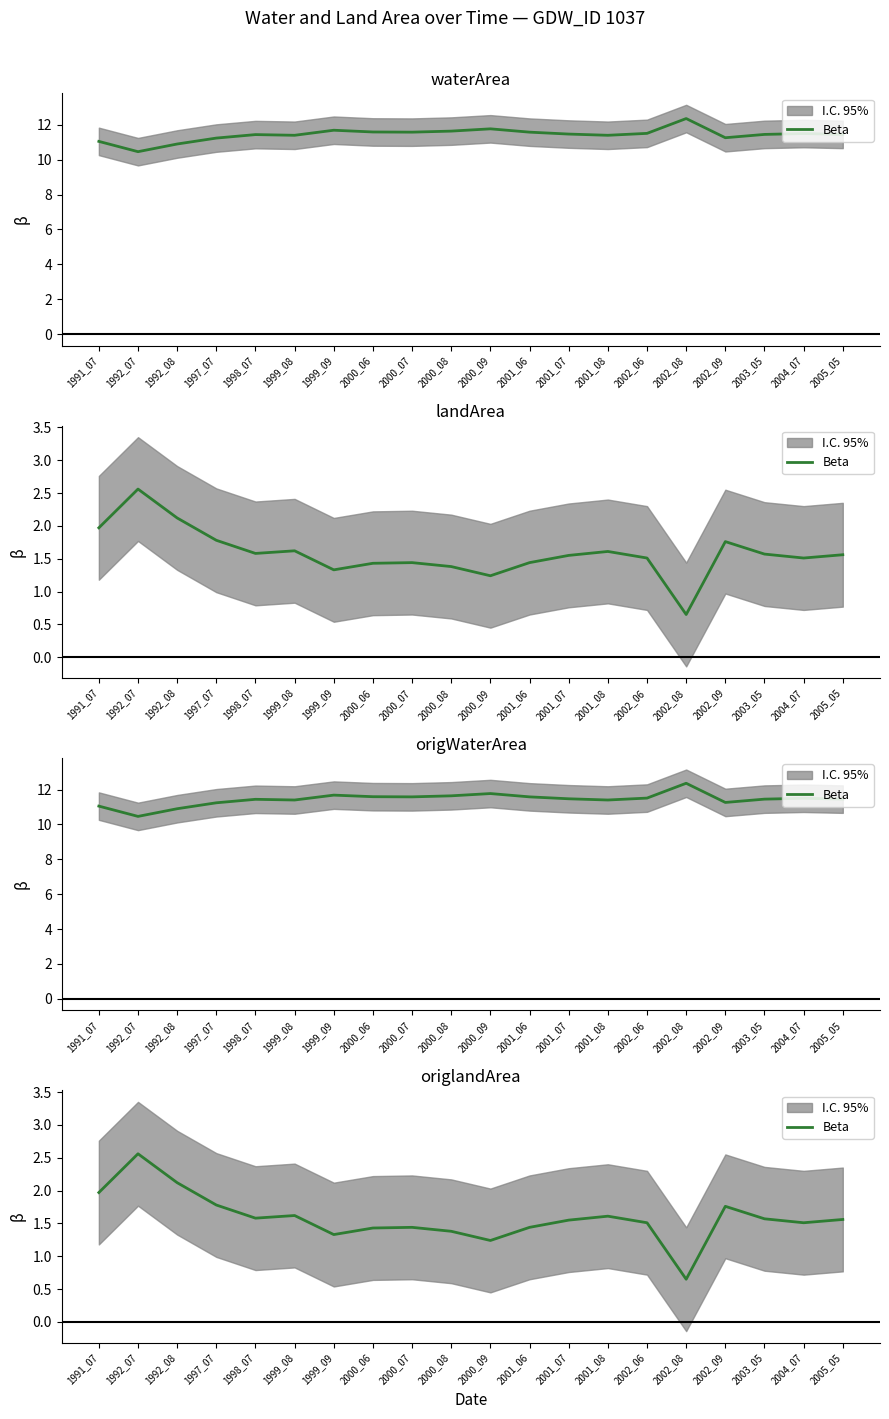

Where is the data nearest to the value 1?

2000_09